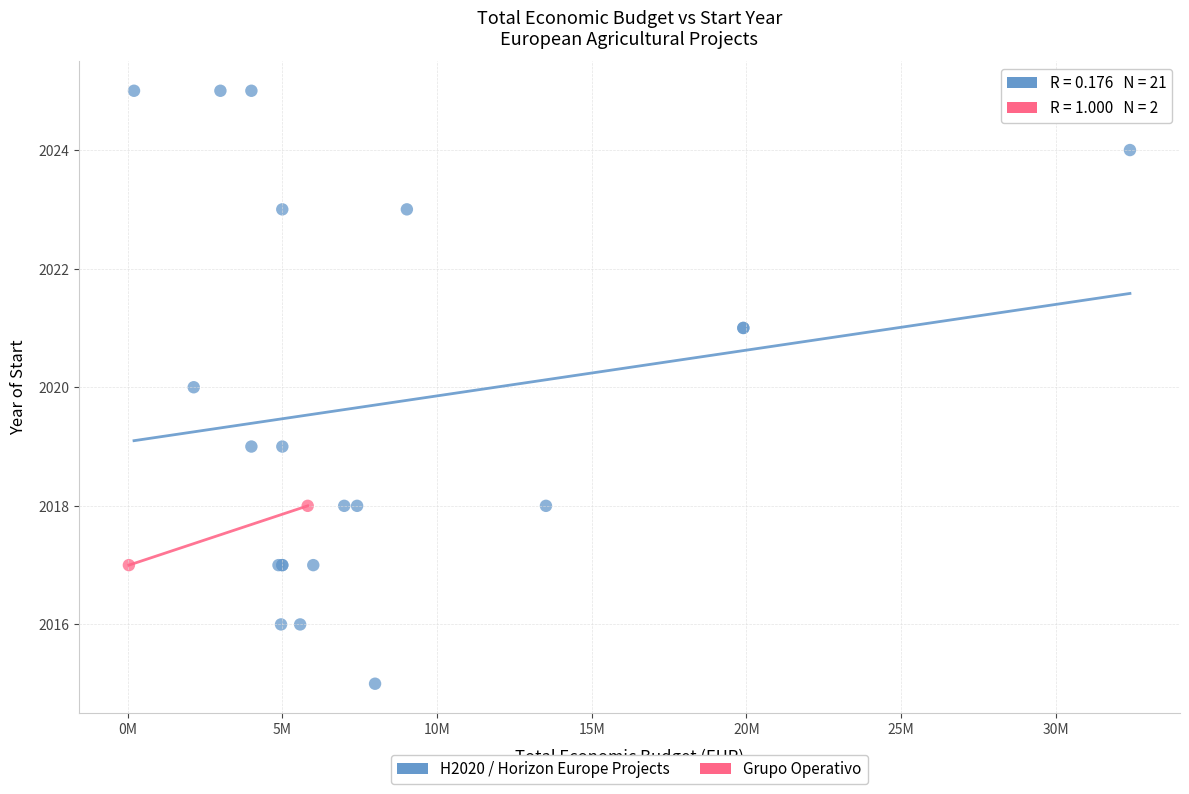

What are all the series names shown in the legend?

H2020 / Horizon Europe Projects, Grupo Operativo